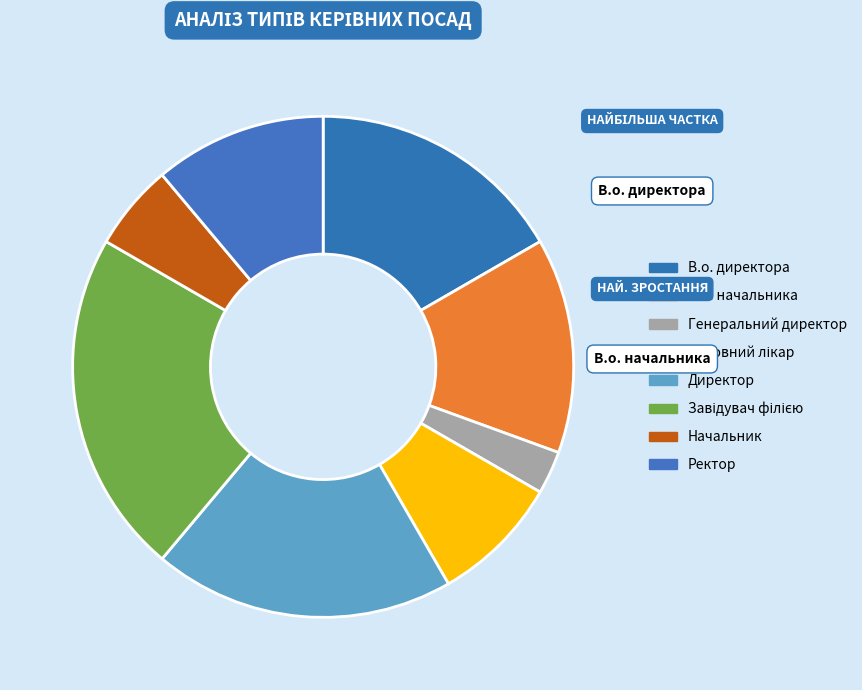

Is the sum of Ректор and Начальник greater than half?

No